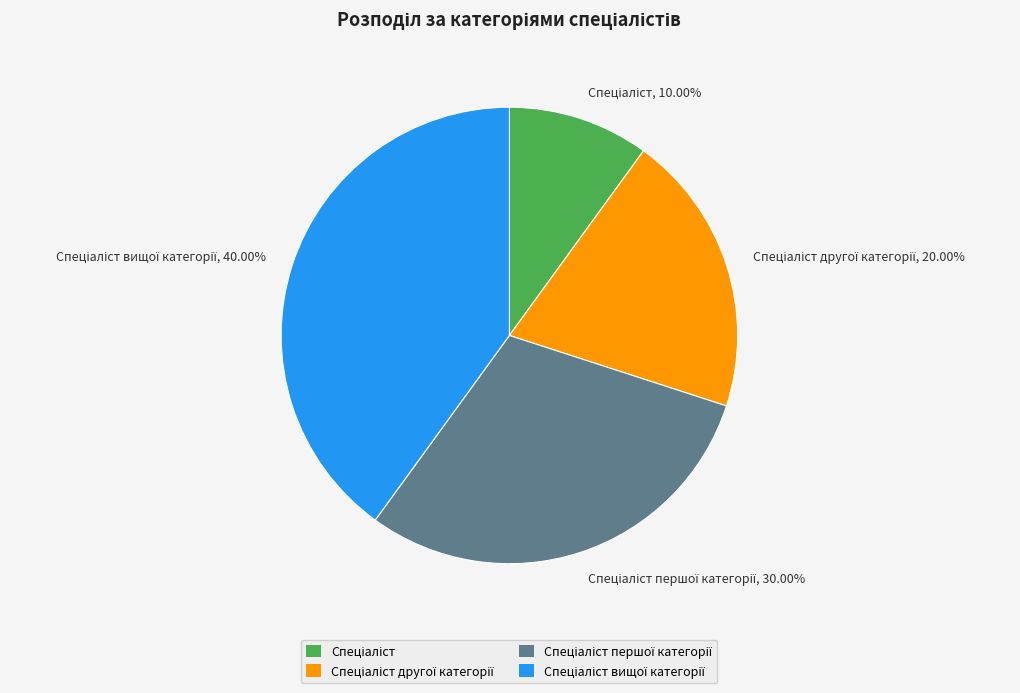

Does any single category account for the majority?

No